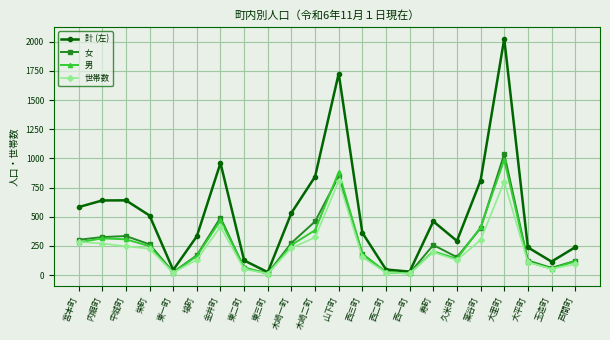

List the series in order of their peak value, highest first.

計 (左), 女, 男, 世帯数